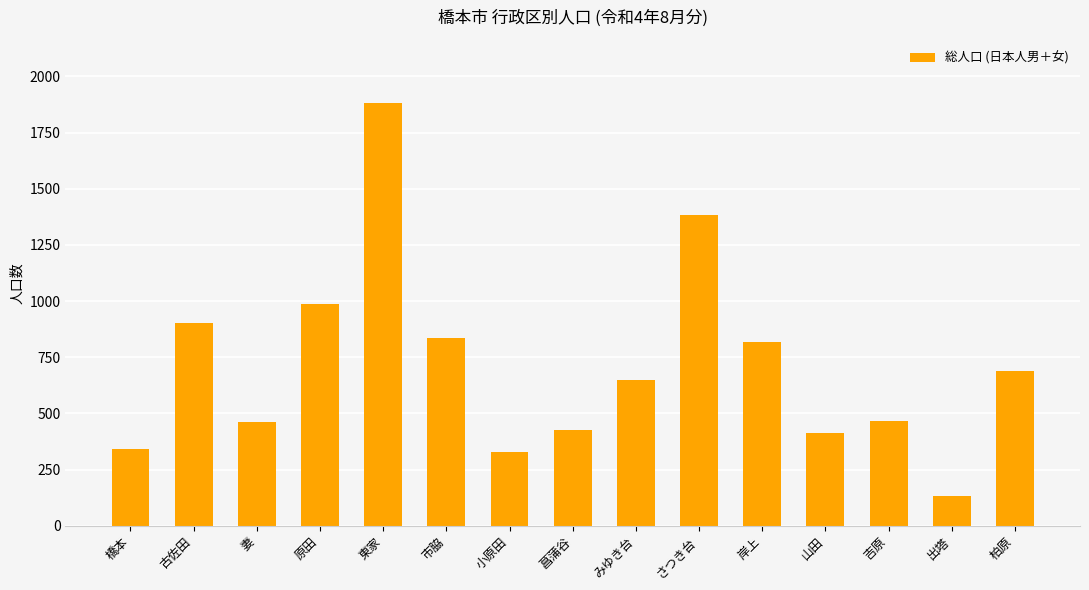

What is the ratio of the value at 柏原 to the value at 菖蒲谷?

1.6